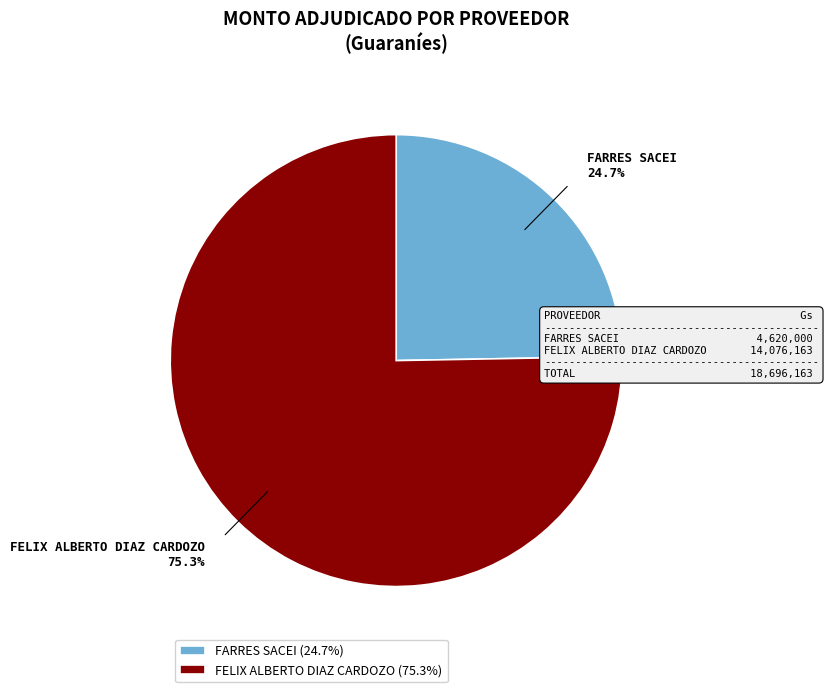

The FARRES SACEI slice represents 37% of the pie. True or false?

False